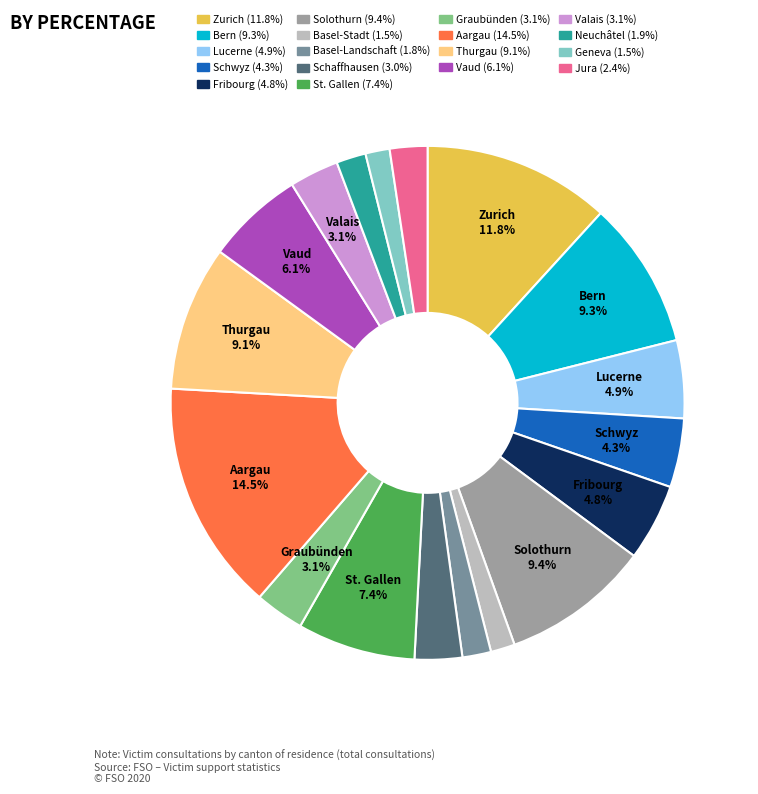

Approximately how many times larger is the value at Neuchâtel compared to Schaffhausen?

0.6